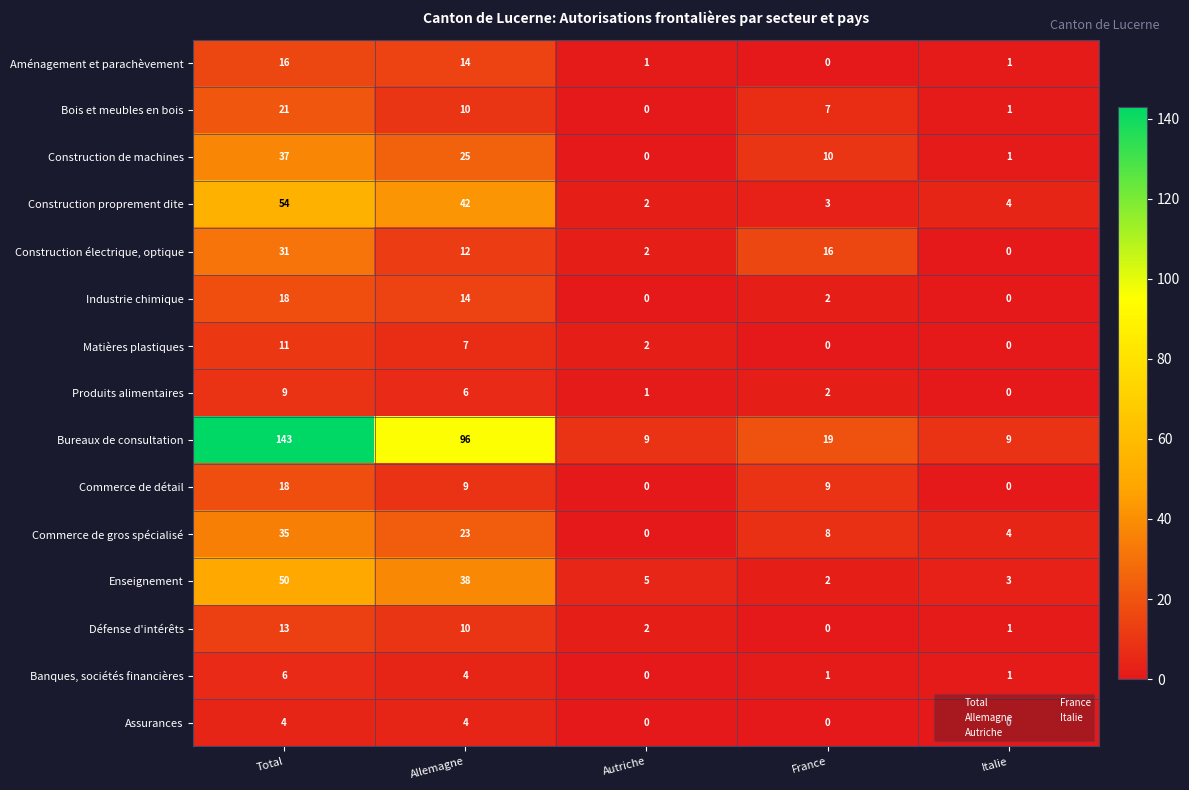

How many series are shown in this chart?

15